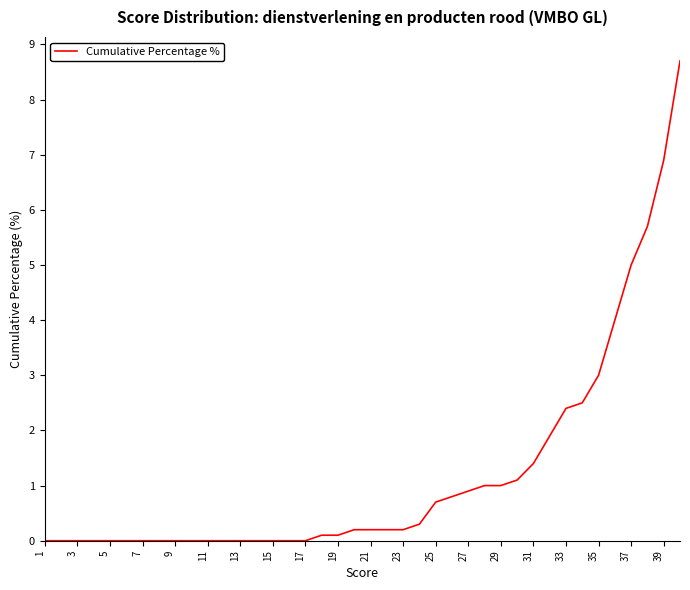

What is the difference between the maximum and minimum values?

8.7